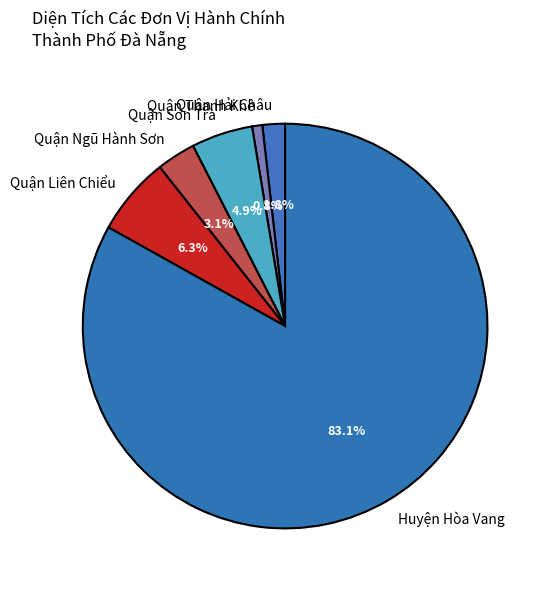

Is it true that Quận Thanh Khê is 1% of the pie?

True